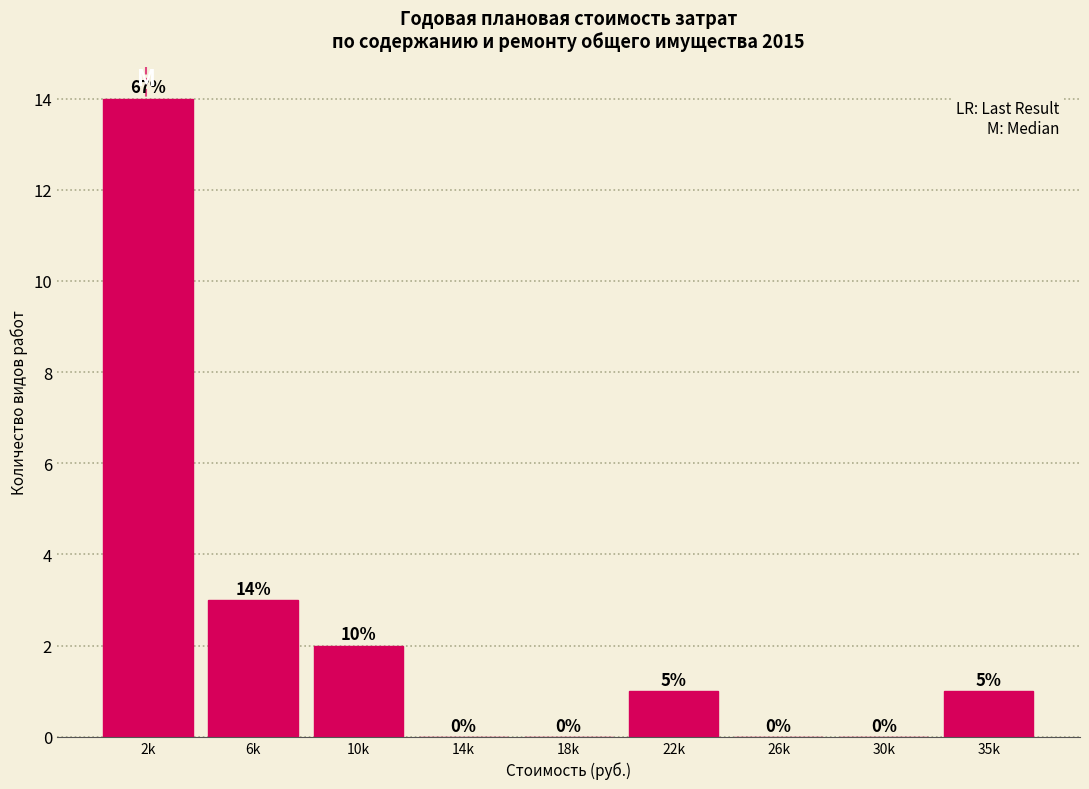

Reading left to right, list all the values displayed in this chart.

2k=14	6k=3	10k=2	14k=0	18k=0	22k=1	26k=0	30k=0	35k=1